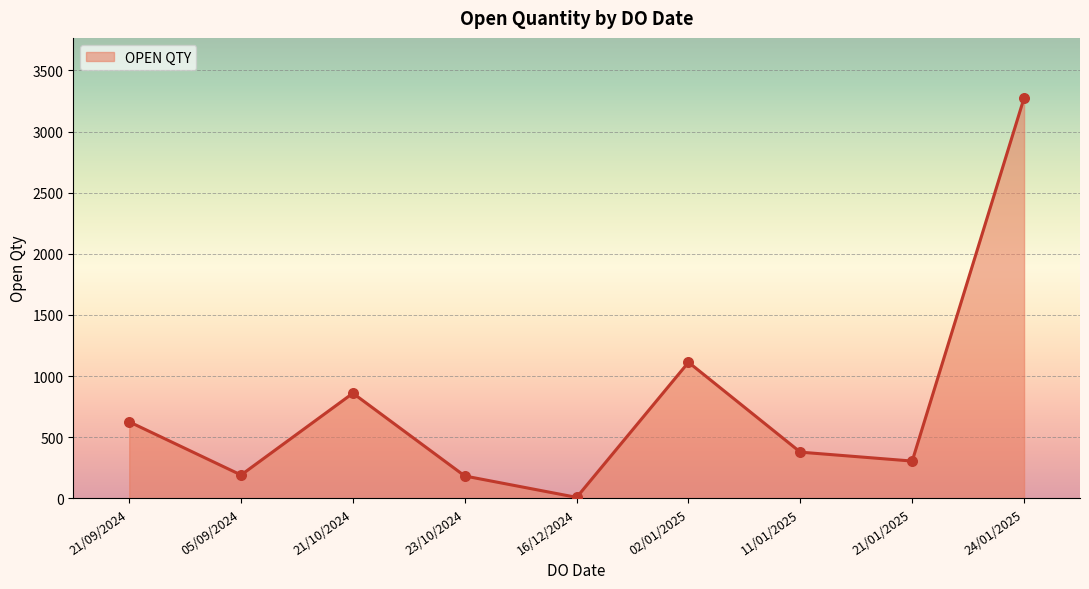

What is the change in value from 05/09/2024 to 24/01/2025?

+3084